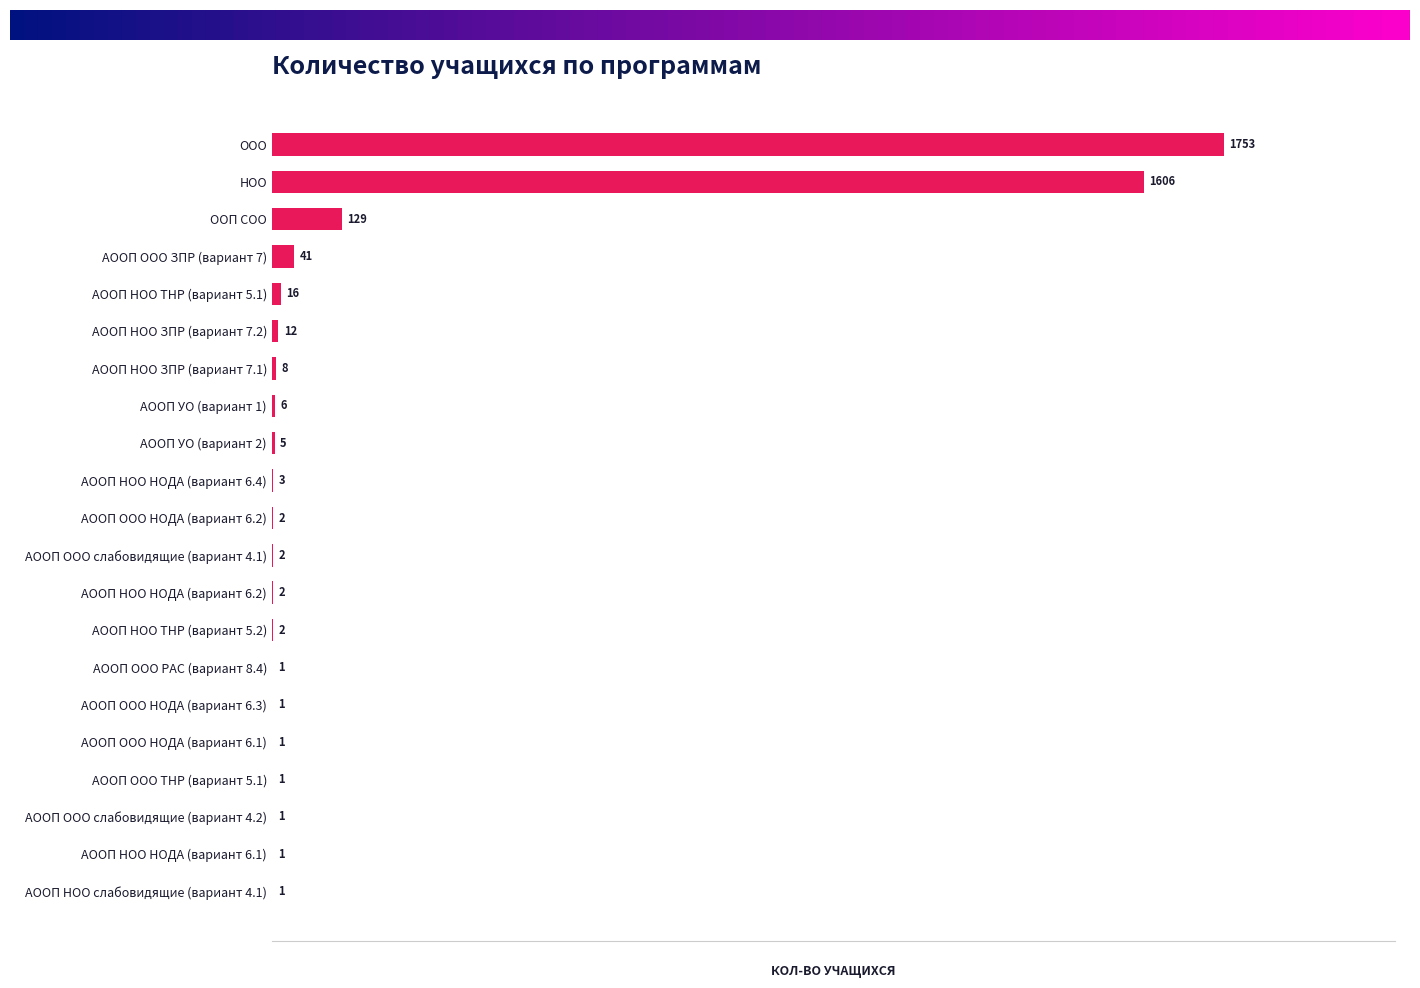

What is the sum of the values at АООП ООО НОДА (вариант 6.2) and АООП НОО ЗПР (вариант 7.2)?

14